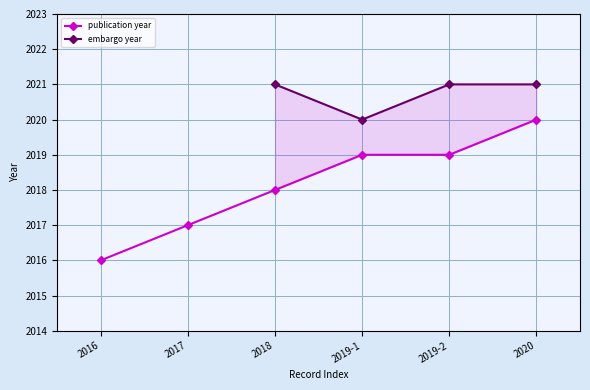

What is the smallest value displayed?

2016